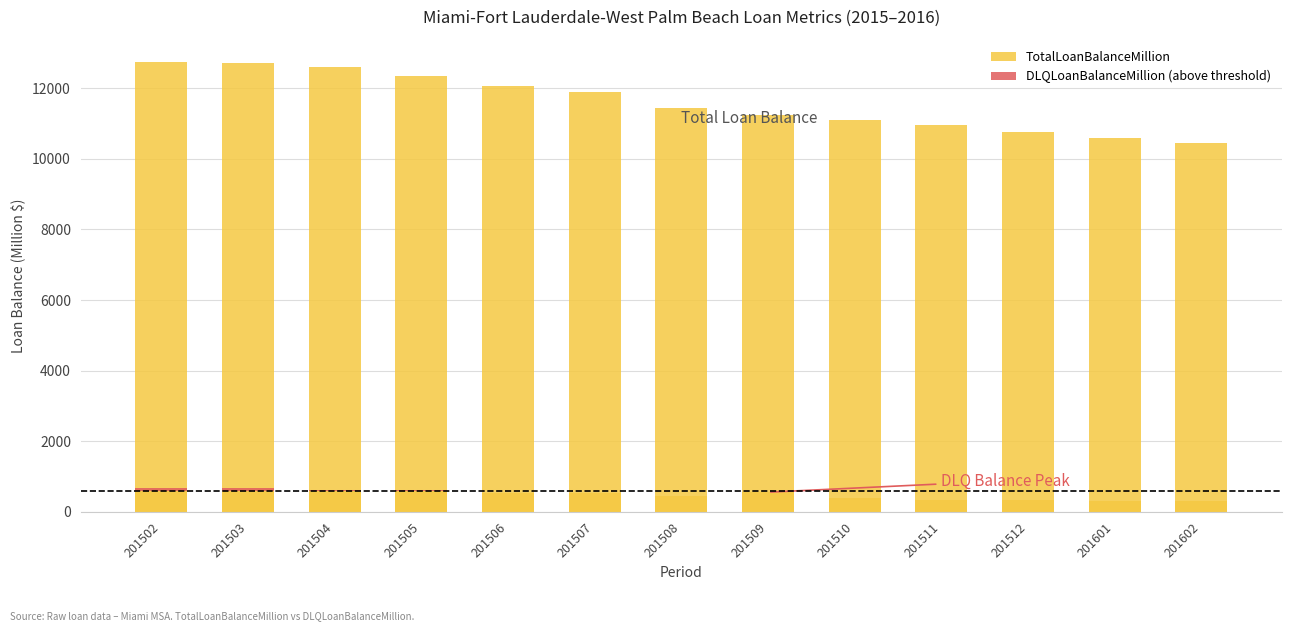

True or false: DLQLoanBalanceMillion (above threshold) has a value of 0.0 at 201512.

True